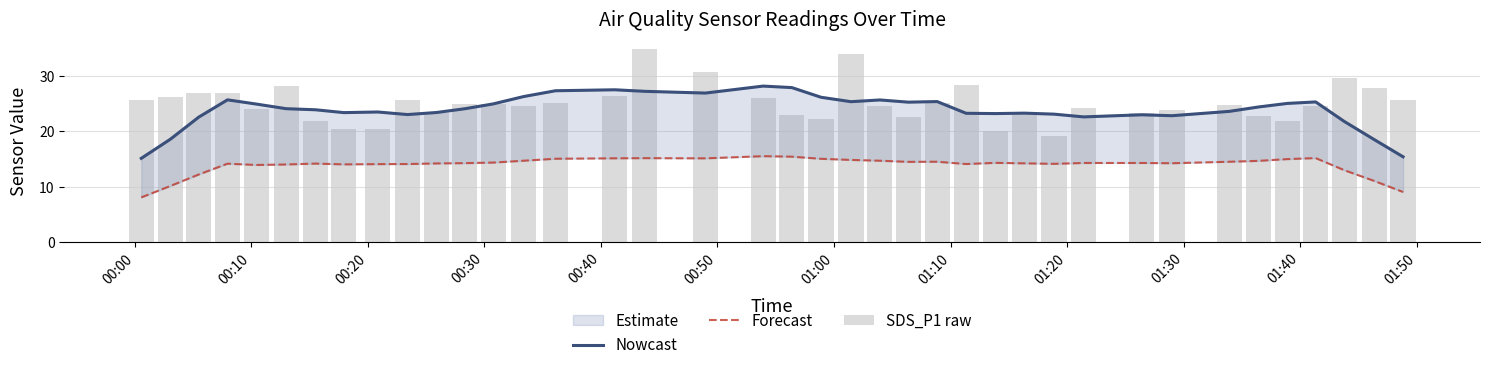

What is the lowest value of the Forecast series?

8.0